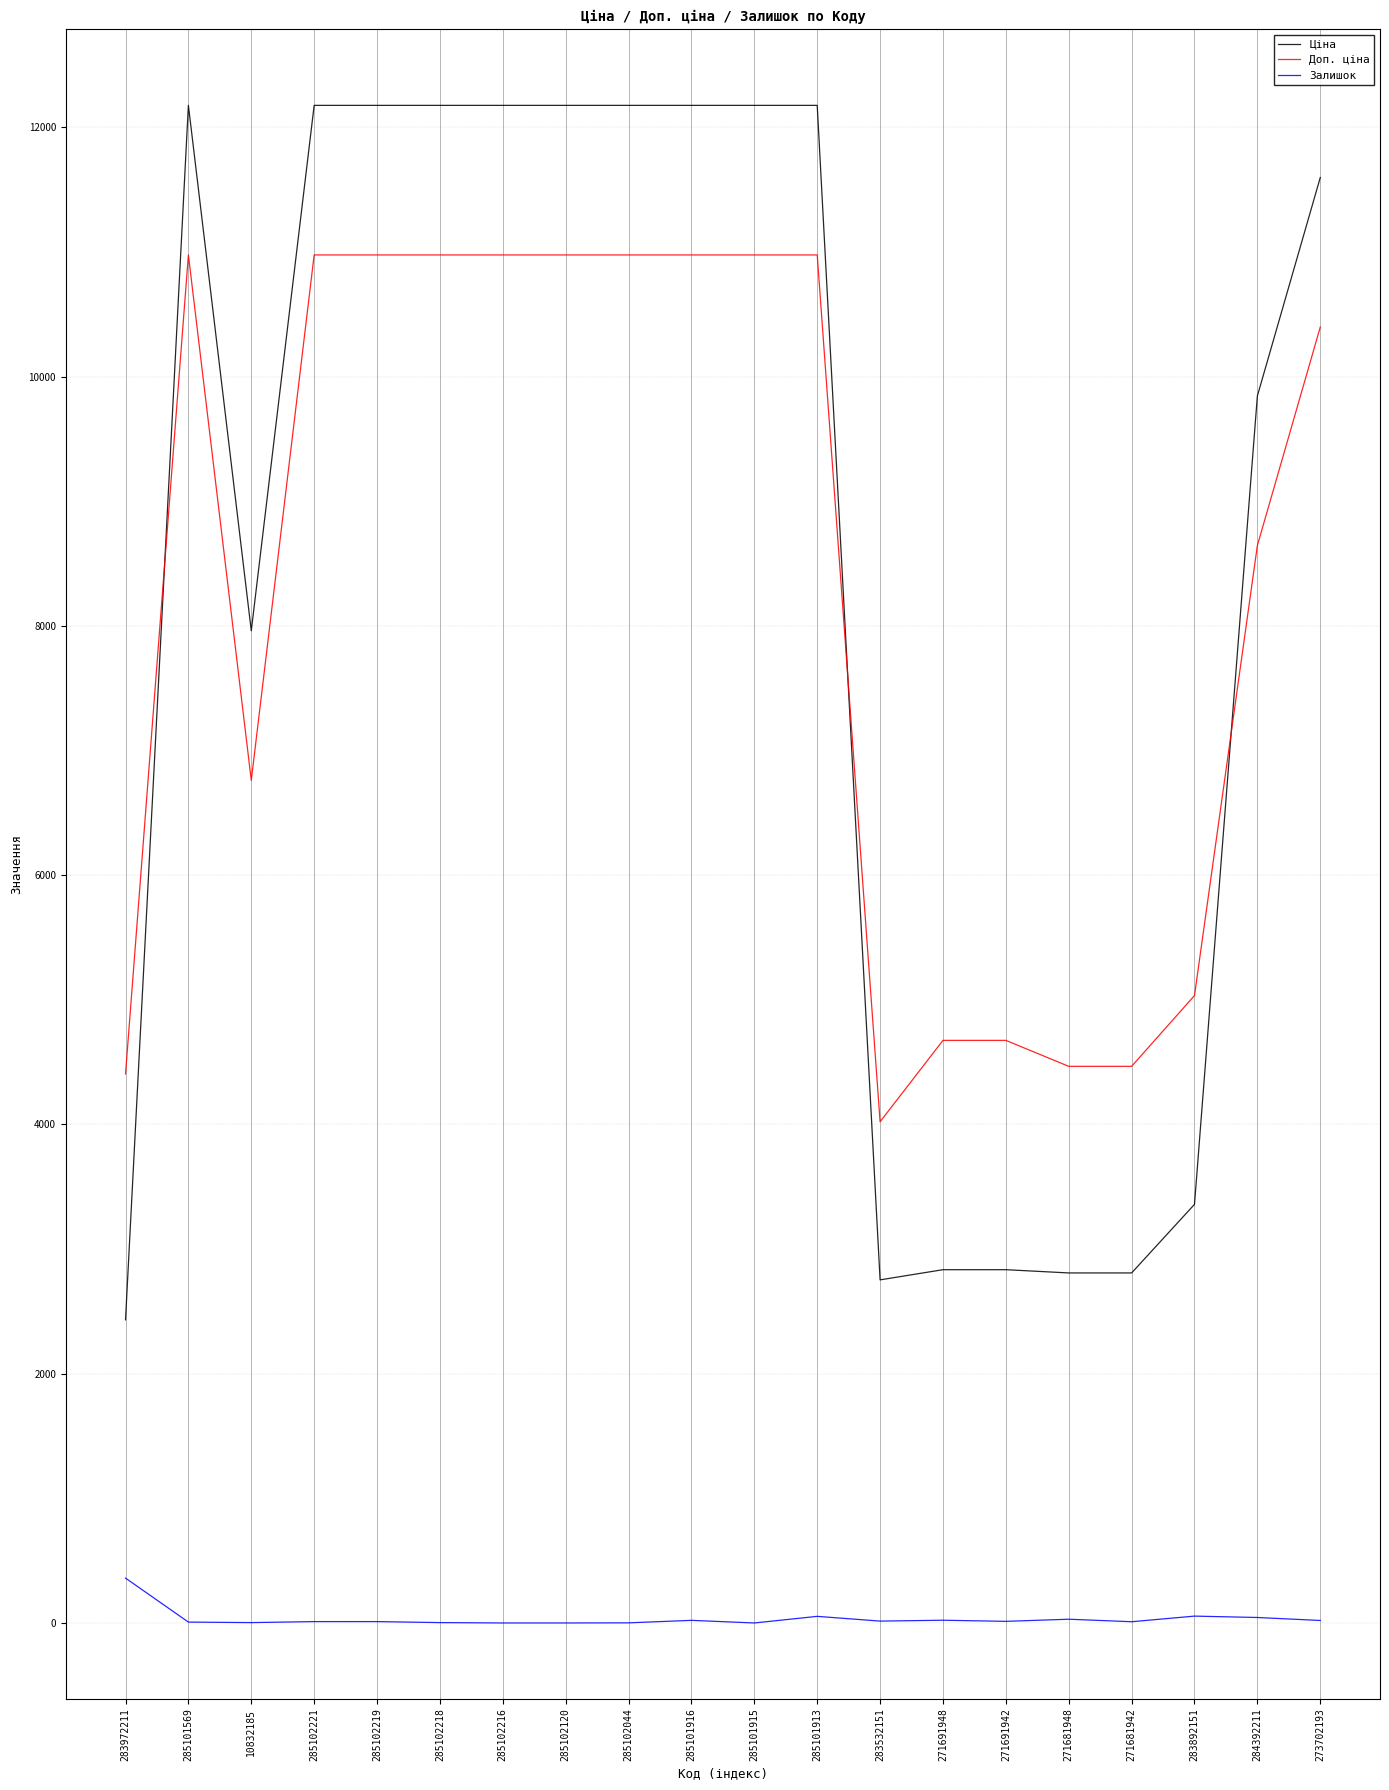

Which series has the widest spread of values?

Ціна